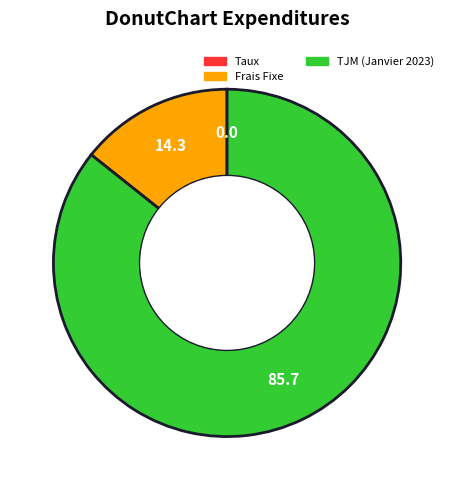

Which has a higher value, Frais Fixe or TJM (Janvier 2023)?

TJM (Janvier 2023)